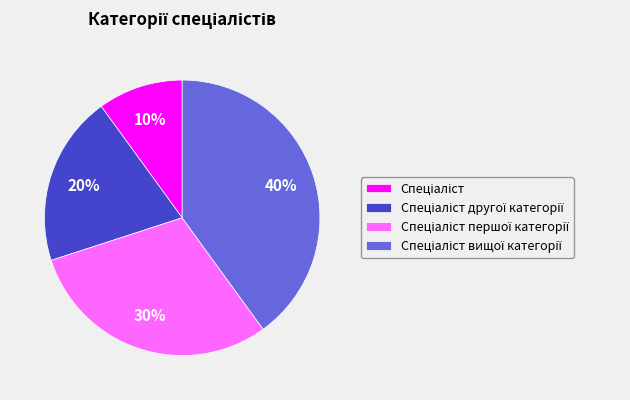

To the nearest percent, what is the average slice percentage?

25%